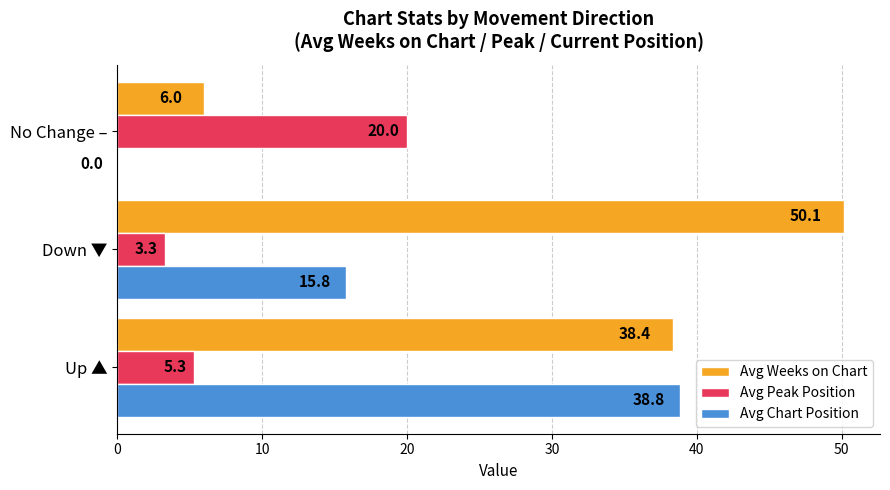

What are all the series names shown in the legend?

Avg Weeks on Chart, Avg Peak Position, Avg Chart Position